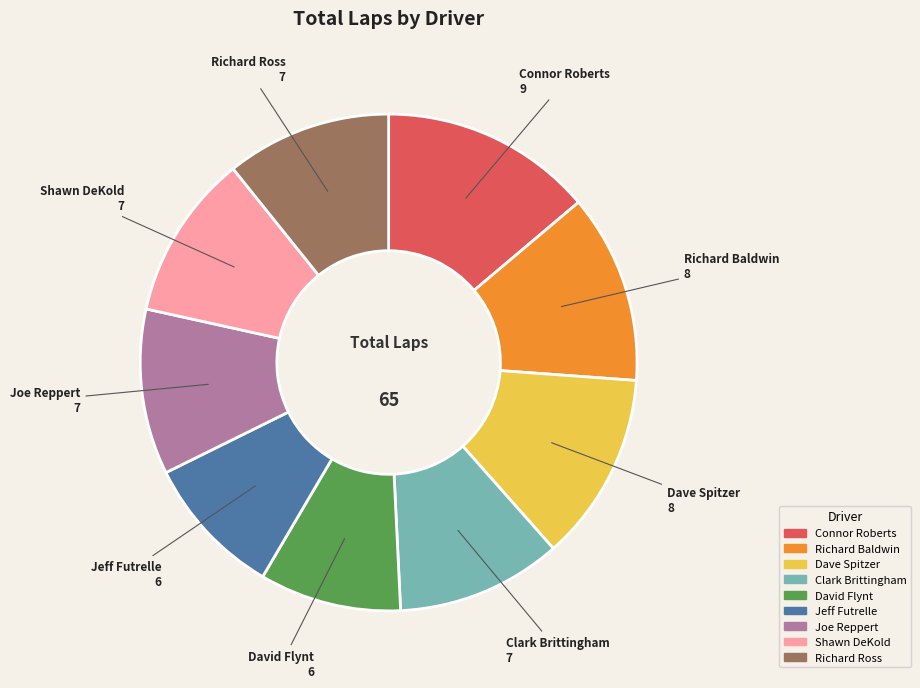

True or false: Connor Roberts accounts for 14% of the total.

True